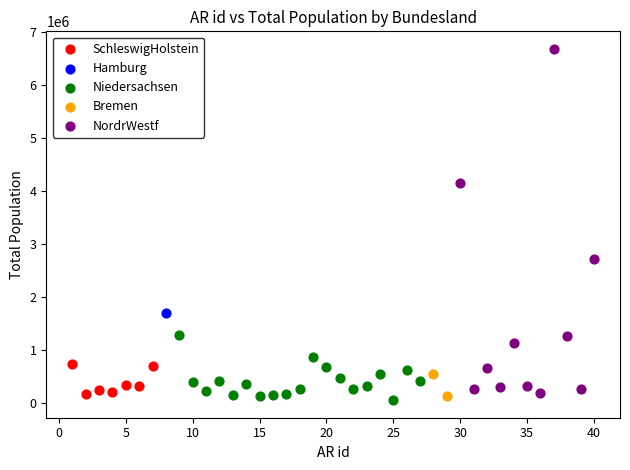

Which series contains the lowest Y value?

Niedersachsen